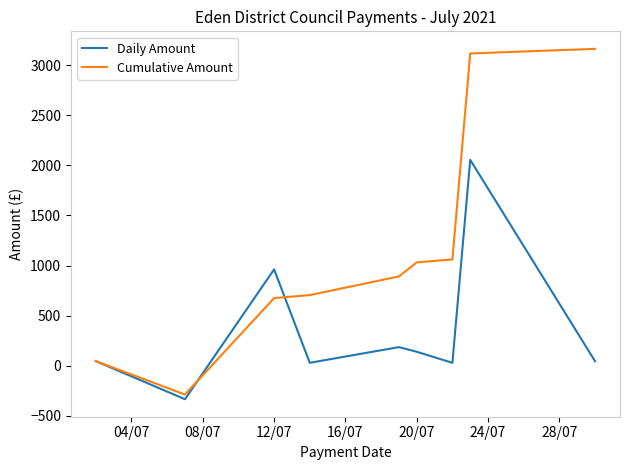

How many lines are shown in the chart?

2